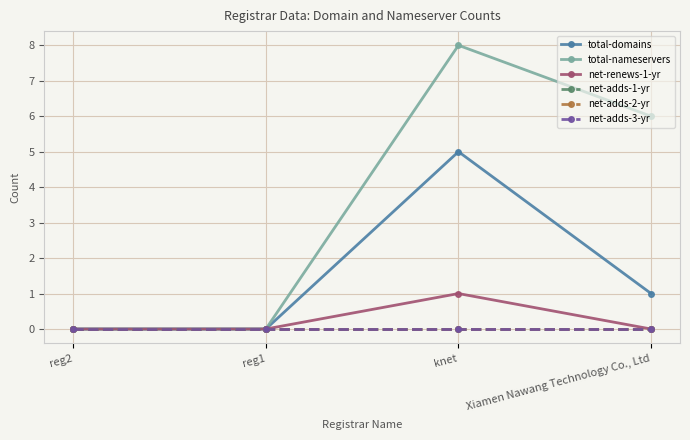

Does the chart have visible grid lines?

Yes